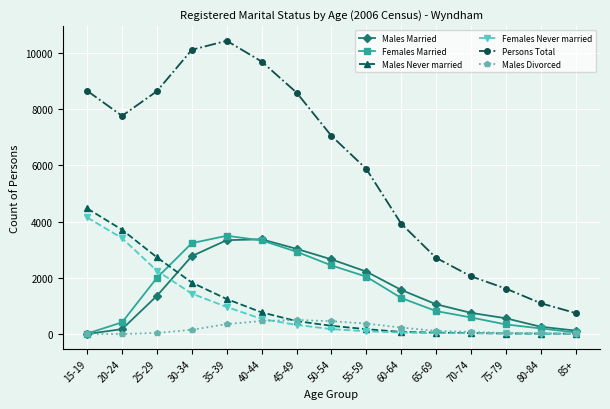

Between 40-44 and 55-59, which series saw the biggest shift?

Persons Total